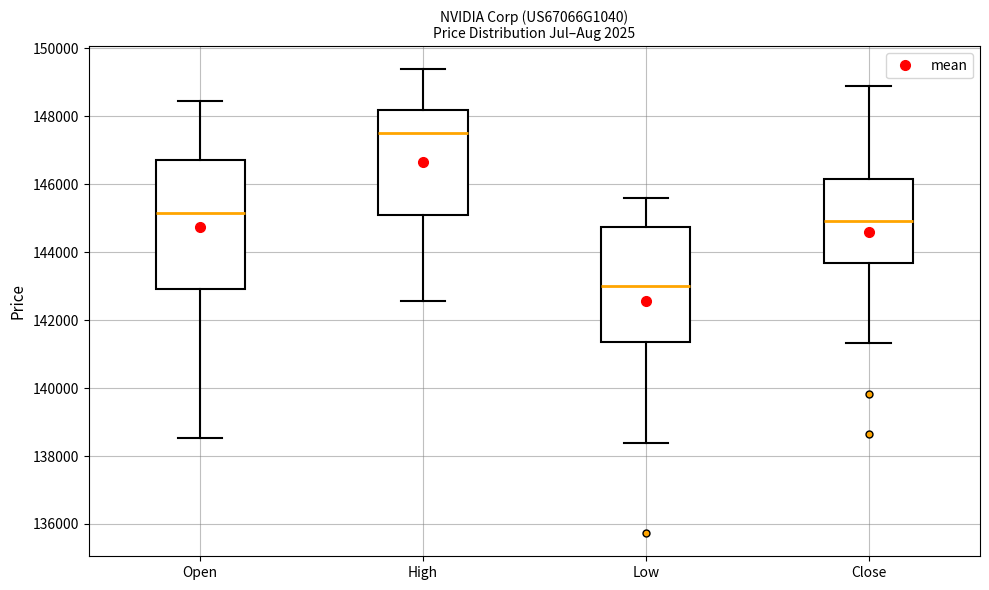

Which box is the tallest, from its lower edge to its upper edge?

Open